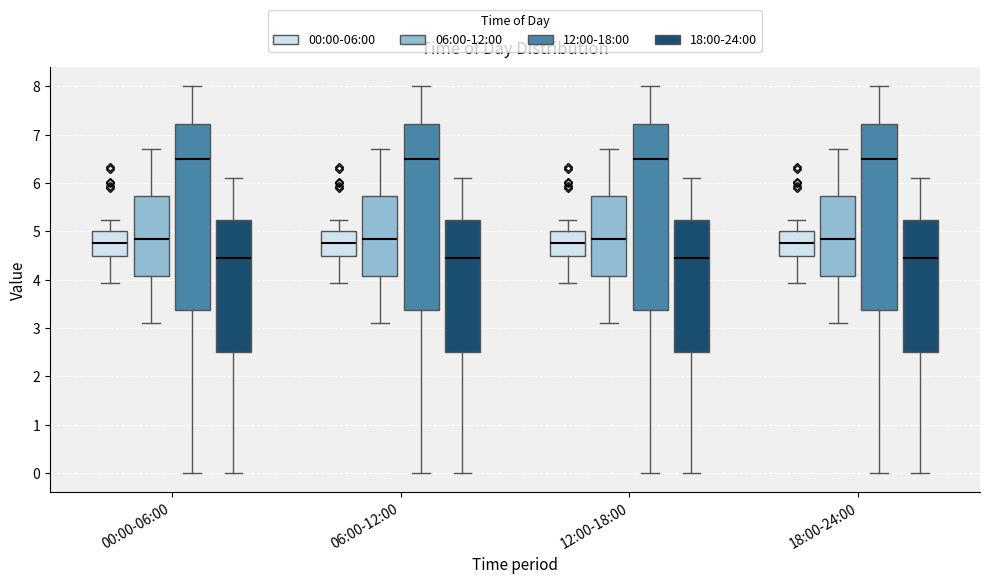

Reading left to right, read every box against the y-axis: the position of its median line, the range the box covers, and the ends of its whiskers. The values are not printed on the chart, so give them approximately, as read against the axis.

00:00-06:00 (00:00-06:00): median 4.8, box 4.5 to 5.0, whiskers 3.9 to 5.2
00:00-06:00 (06:00-12:00): median 4.9, box 4.1 to 5.7, whiskers 3.1 to 6.7
00:00-06:00 (12:00-18:00): median 6.5, box 3.4 to 7.2, whiskers 0.0 to 8.0
00:00-06:00 (18:00-24:00): median 4.5, box 2.5 to 5.2, whiskers 0.0 to 6.1
06:00-12:00 (00:00-06:00): median 4.8, box 4.5 to 5.0, whiskers 3.9 to 5.2
06:00-12:00 (06:00-12:00): median 4.9, box 4.1 to 5.7, whiskers 3.1 to 6.7
06:00-12:00 (12:00-18:00): median 6.5, box 3.4 to 7.2, whiskers 0.0 to 8.0
06:00-12:00 (18:00-24:00): median 4.5, box 2.5 to 5.2, whiskers 0.0 to 6.1
12:00-18:00 (00:00-06:00): median 4.8, box 4.5 to 5.0, whiskers 3.9 to 5.2
12:00-18:00 (06:00-12:00): median 4.9, box 4.1 to 5.7, whiskers 3.1 to 6.7
12:00-18:00 (12:00-18:00): median 6.5, box 3.4 to 7.2, whiskers 0.0 to 8.0
12:00-18:00 (18:00-24:00): median 4.5, box 2.5 to 5.2, whiskers 0.0 to 6.1
18:00-24:00 (00:00-06:00): median 4.8, box 4.5 to 5.0, whiskers 3.9 to 5.2
18:00-24:00 (06:00-12:00): median 4.9, box 4.1 to 5.7, whiskers 3.1 to 6.7
18:00-24:00 (12:00-18:00): median 6.5, box 3.4 to 7.2, whiskers 0.0 to 8.0
18:00-24:00 (18:00-24:00): median 4.5, box 2.5 to 5.2, whiskers 0.0 to 6.1